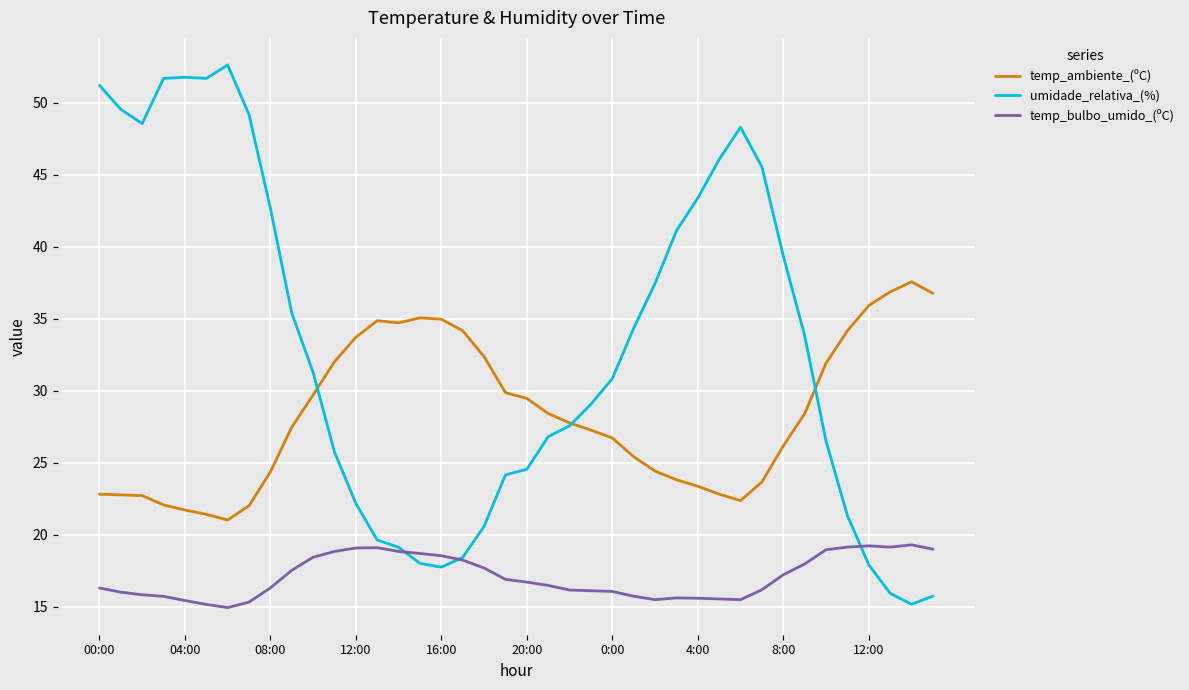

Rank the series by their average value, from highest to lowest.

umidade_relativa_(%), temp_ambiente_(ºC), temp_bulbo_umido_(ºC)